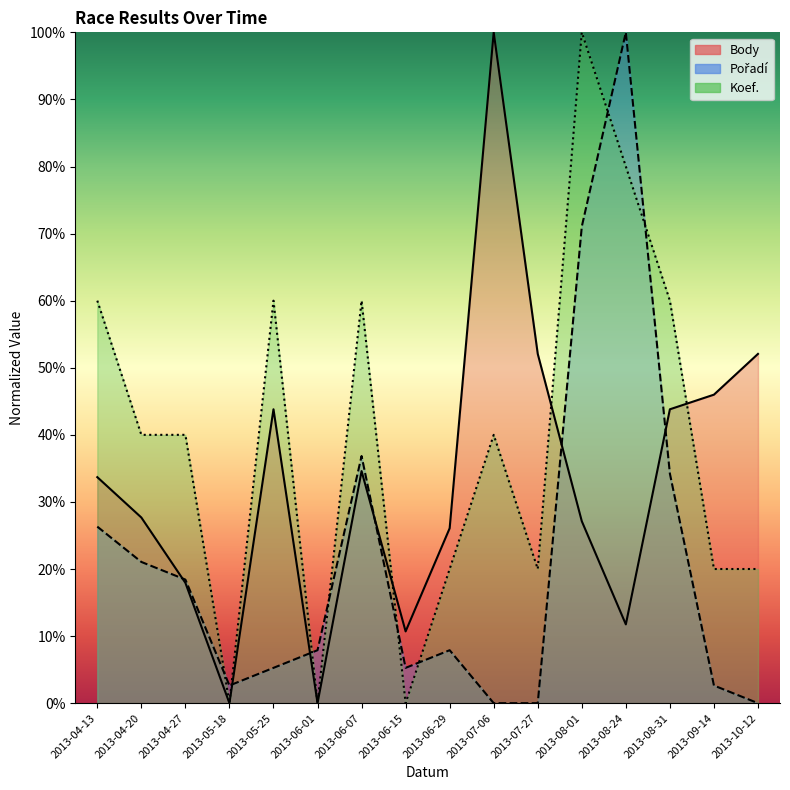

How many intersections are there between Koef. and Body?

3